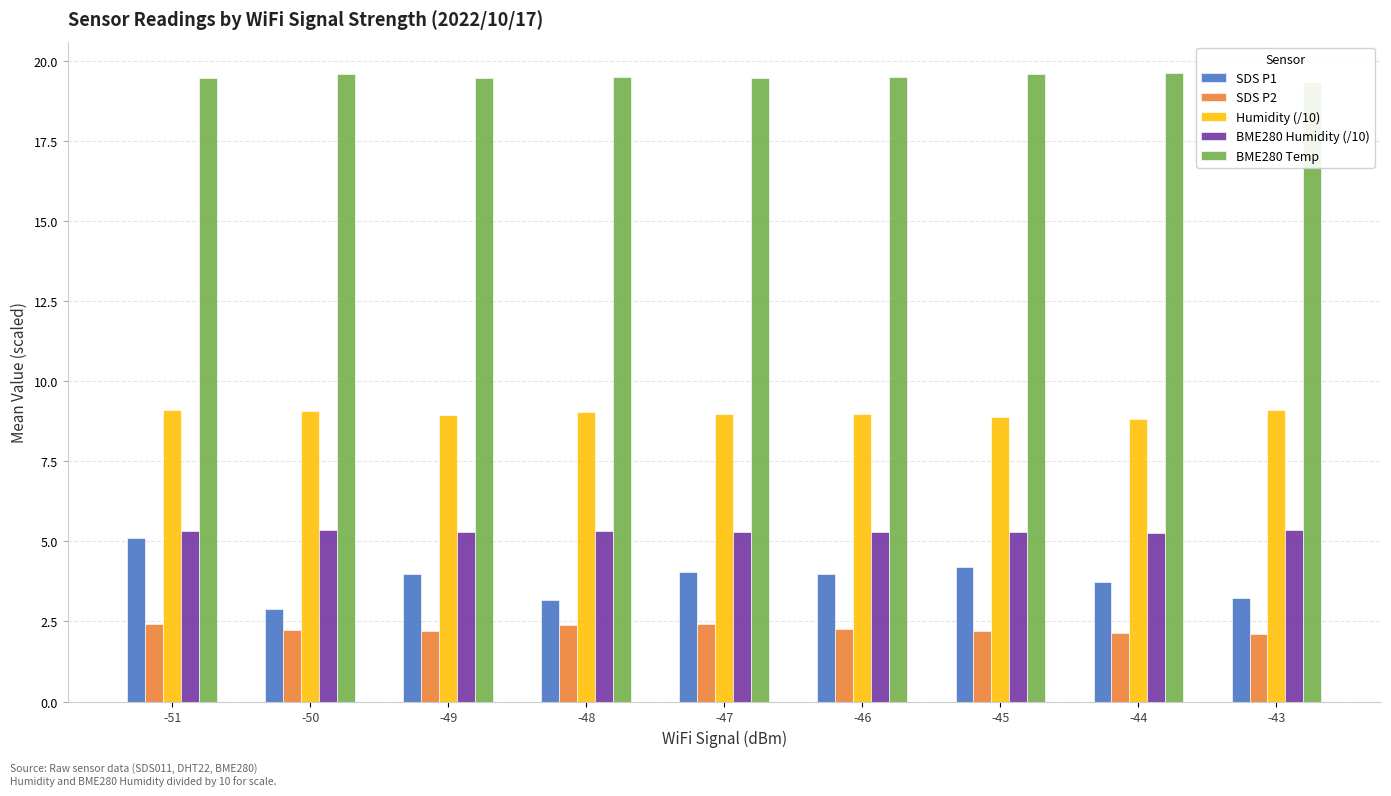

Rank the series by their maximum value, from lowest to highest.

SDS P2, SDS P1, BME280 Humidity (/10), Humidity (/10), BME280 Temp